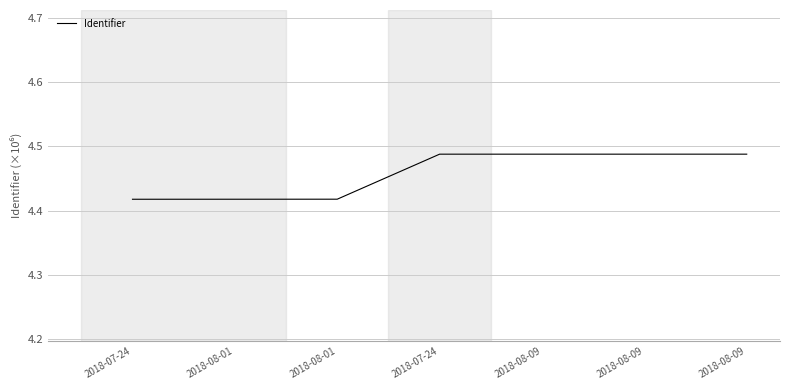

What is the difference between the second highest and minimum values?

0.1